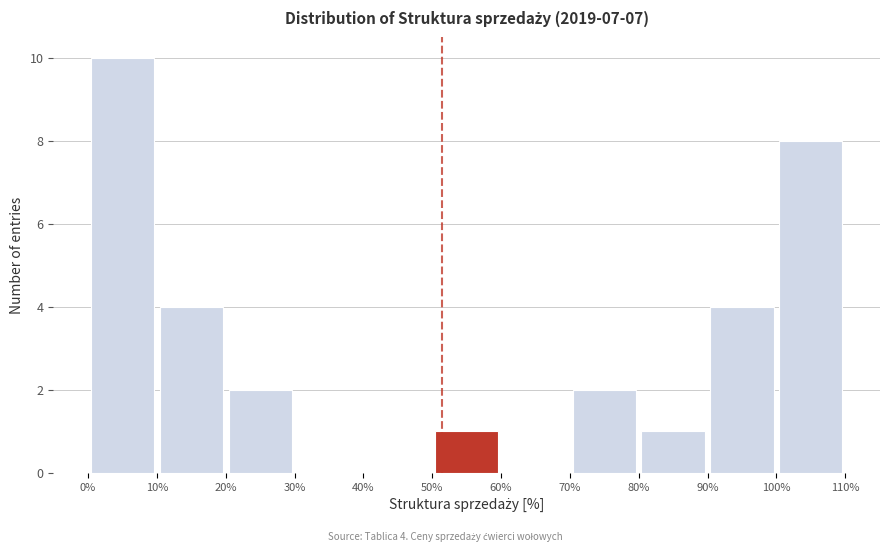

Which range on the x-axis has the tallest bar?

0% to 10%